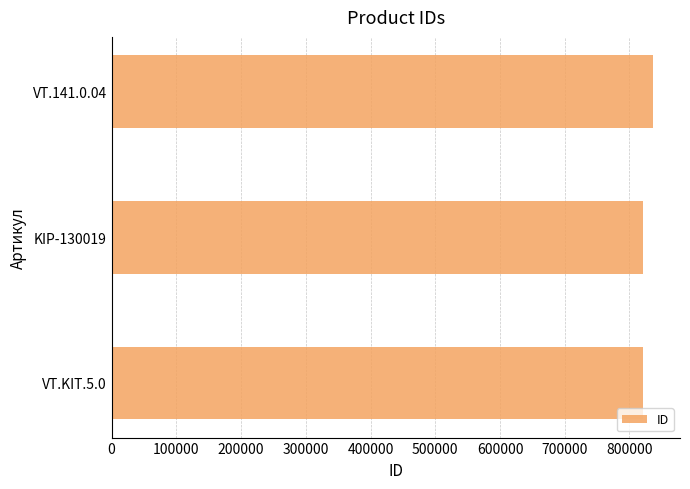

The chart shows a value of 821218 at KIP-130019. True or false?

True